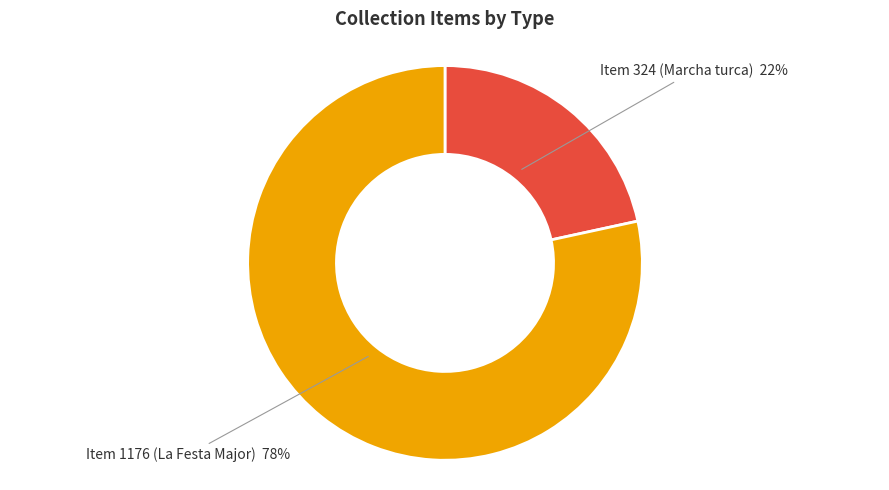

How many slices are in this pie chart?

2